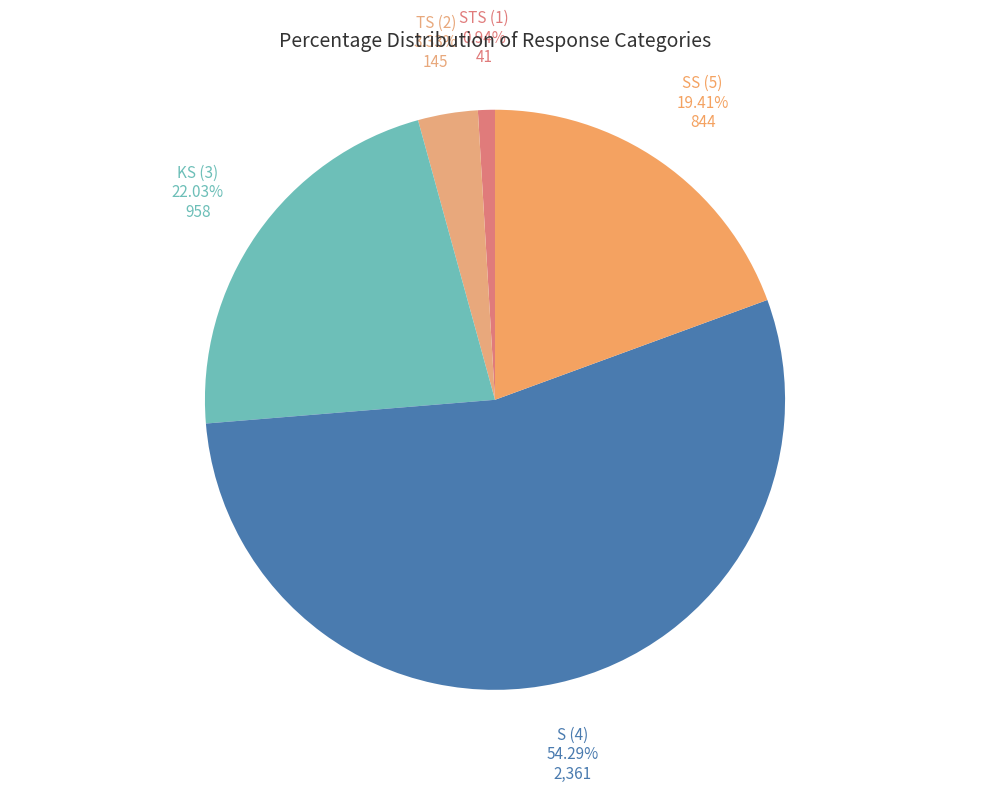

Is there any slice that represents more than half of the pie?

Yes